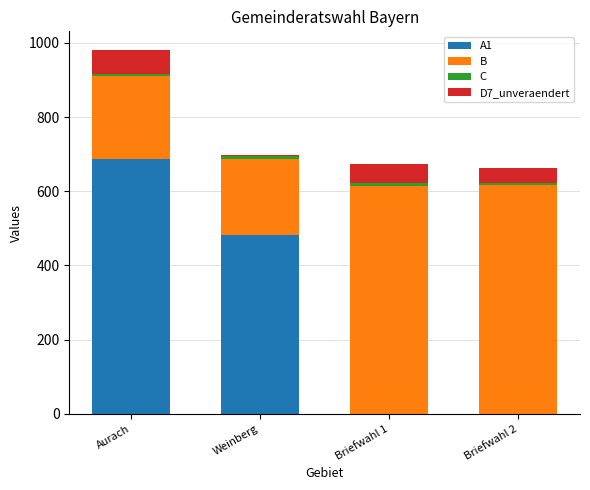

At which category is the sum across all series the highest?

Aurach